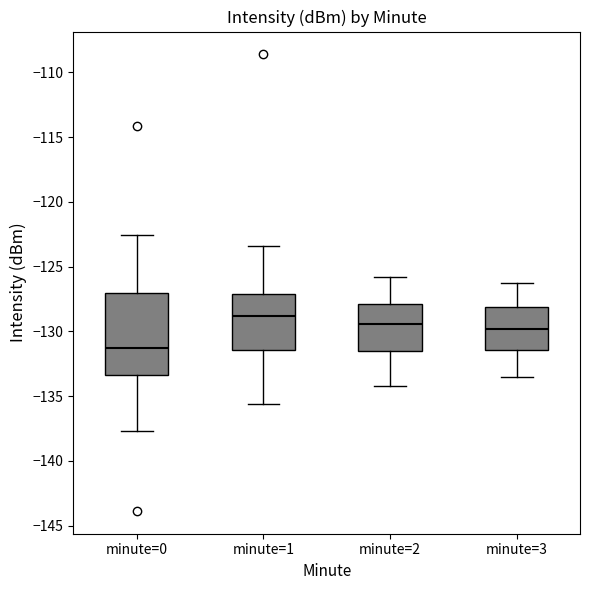

Where is the upper edge of the box for minute=2 on the y-axis? The values are not printed on the chart, so give them approximately, as read against the axis.

-128.0